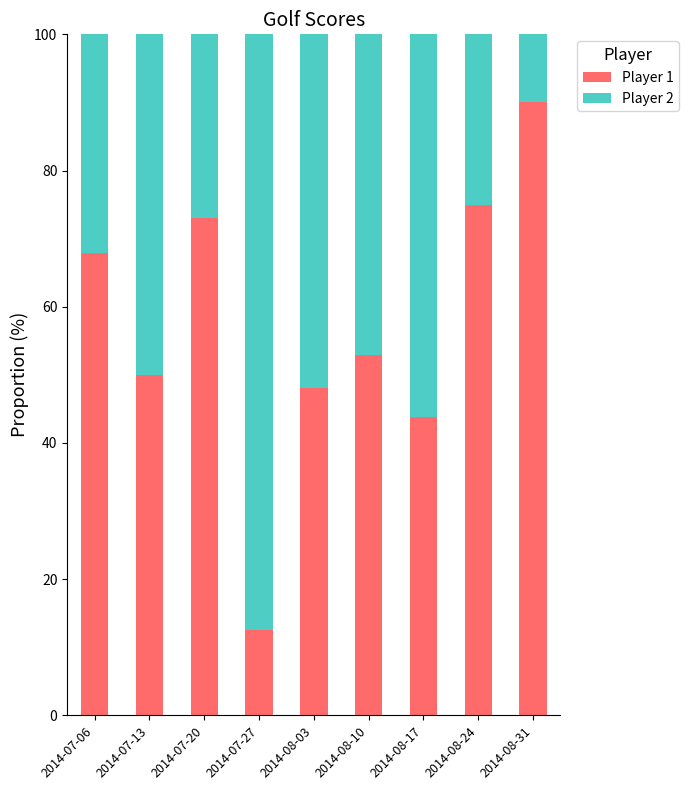

Reading left to right, transcribe the values for Player 1.

2014-07-06=67.9	2014-07-13=50.0	2014-07-20=73.1	2014-07-27=12.5	2014-08-03=48.0	2014-08-10=52.9	2014-08-17=43.8	2014-08-24=75.0	2014-08-31=90.0